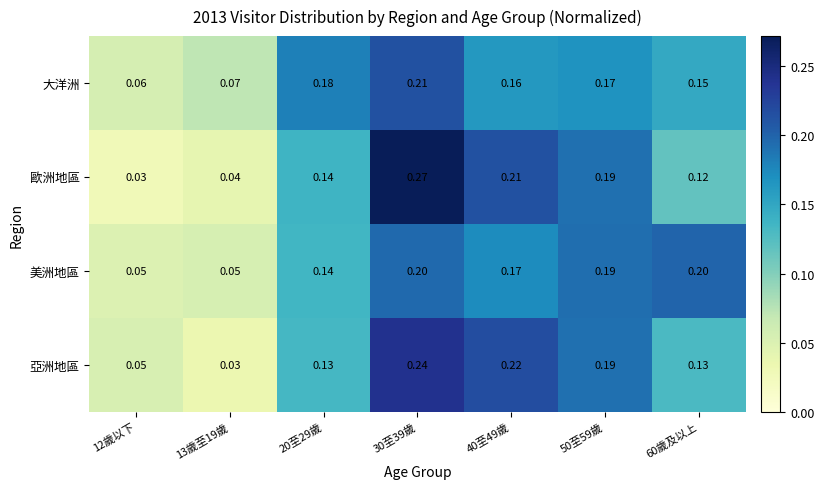

Is the value of 美洲地區 at 60歲及以上 greater than the value of 歐洲地區 at 20至29歲?

Yes